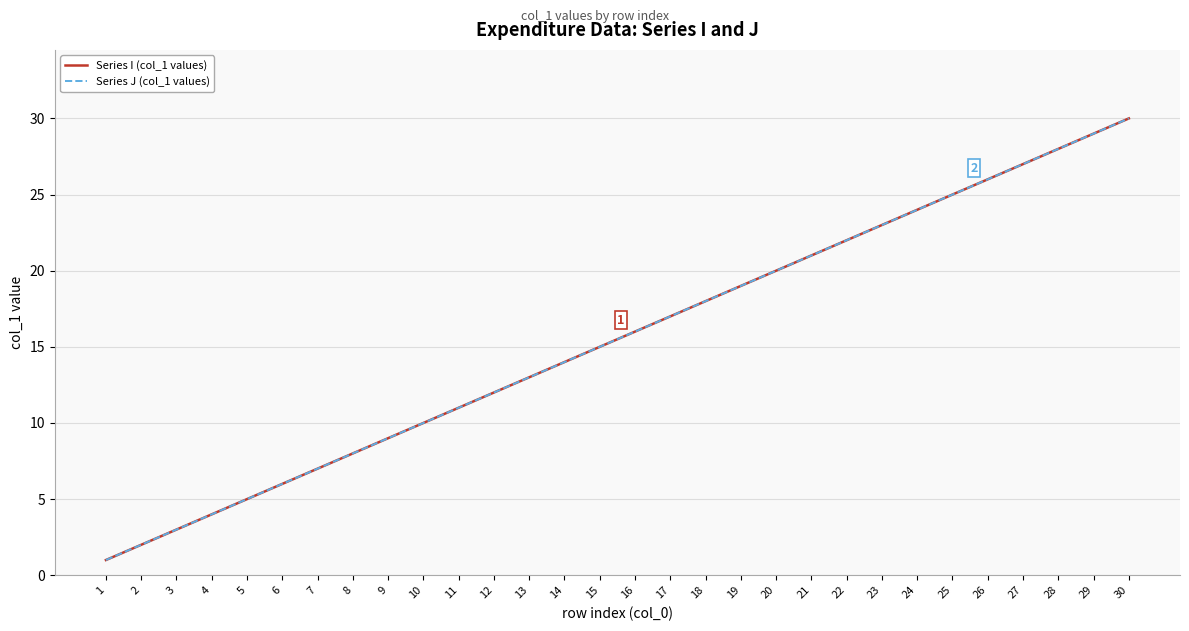

List the labels in order of Series J (col_1 values) value, smallest first.

1, 2, 3, 4, 5, 6, 7, 8, 9, 10, 11, 12, 13, 14, 15, 16, 17, 18, 19, 20, 21, 22, 23, 24, 25, 26, 27, 28, 29, 30